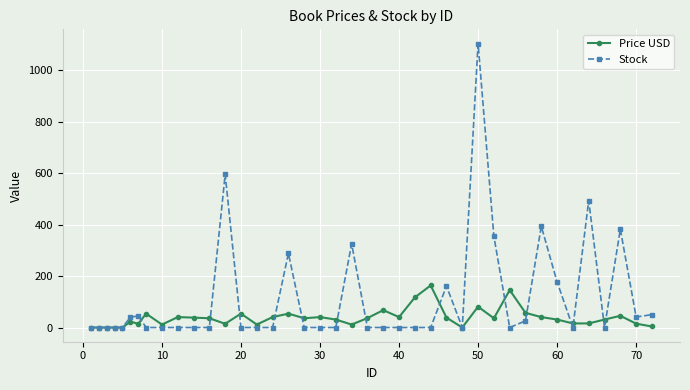

What is the value of the Stock point at the 36th from the left?

493.0